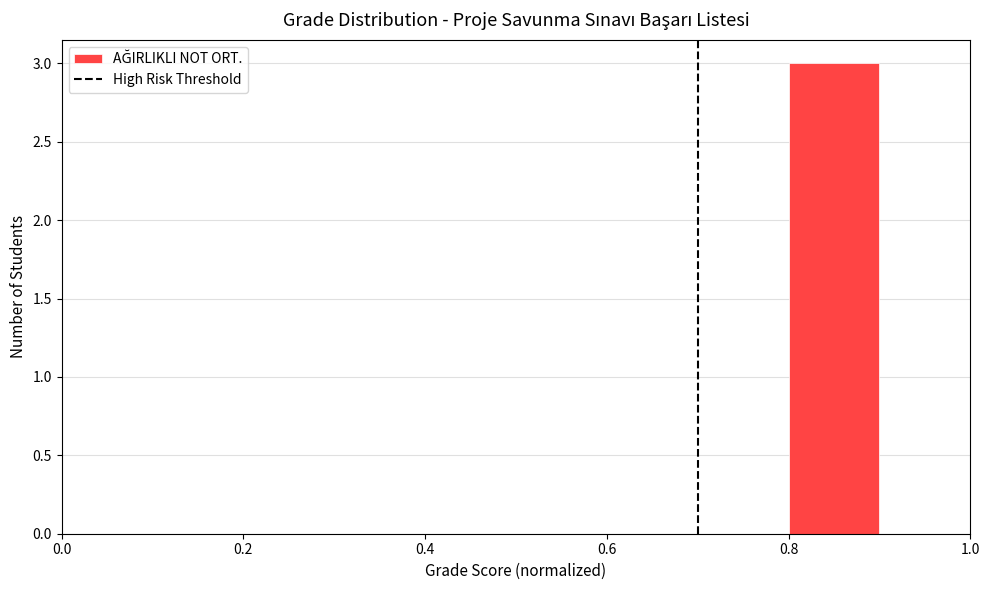

Reading left to right, transcribe this chart: for each bar, give the range it covers on the x-axis and its height. The values are not printed on the chart, so give them approximately, as read against the axis.

0.0 to 0.1: 0
0.1 to 0.2: 0
0.2 to 0.3: 0
0.3 to 0.4: 0
0.4 to 0.5: 0
0.5 to 0.6: 0
0.6 to 0.7: 0
0.7 to 0.8: 0
0.8 to 0.9: 3
0.9 to 1.0: 0